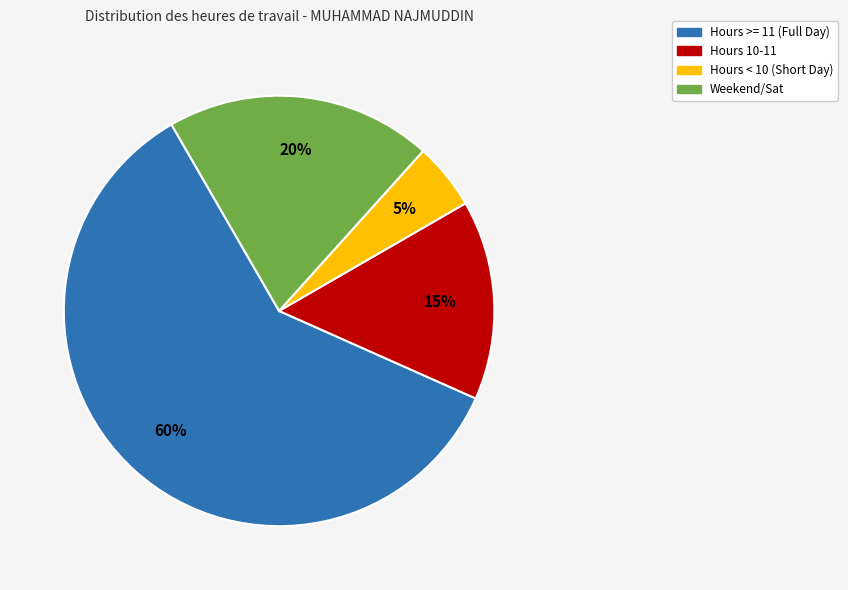

To the nearest percent, what is the average slice percentage?

25%